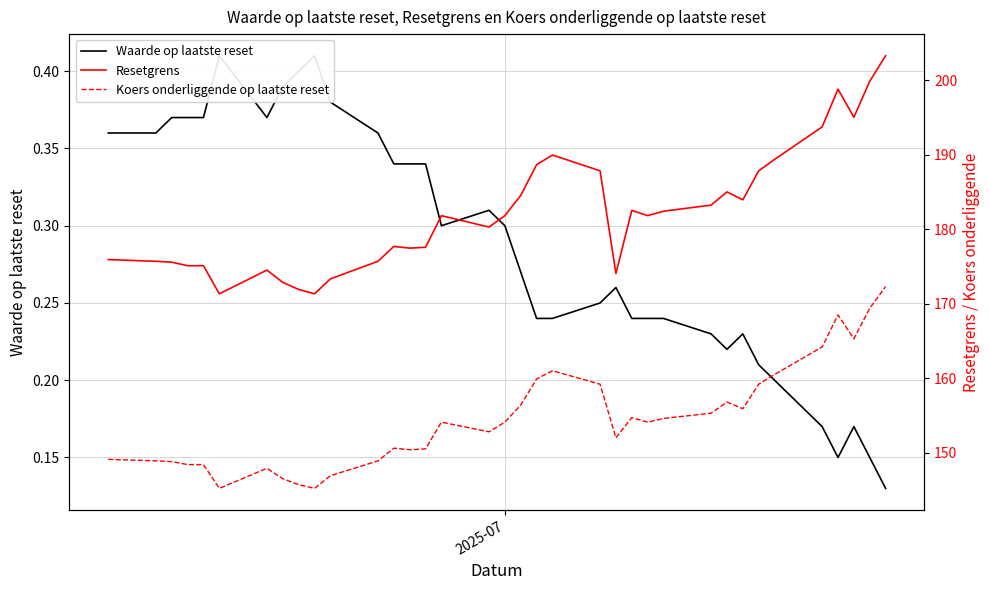

True or false: Koers onderliggende op laatste reset and Resetgrens intersect in this chart.

False